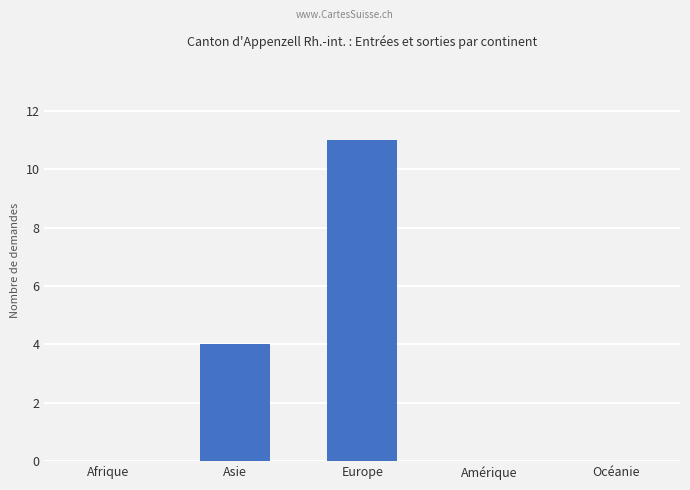

The chart shows a value of 0 at Amérique. True or false?

True